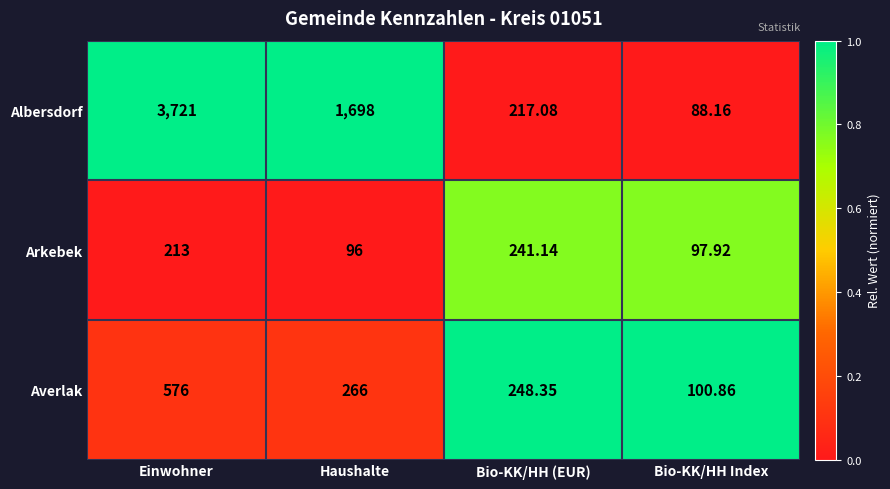

Which category has the lowest value across all series?

Bio-KK/HH Index